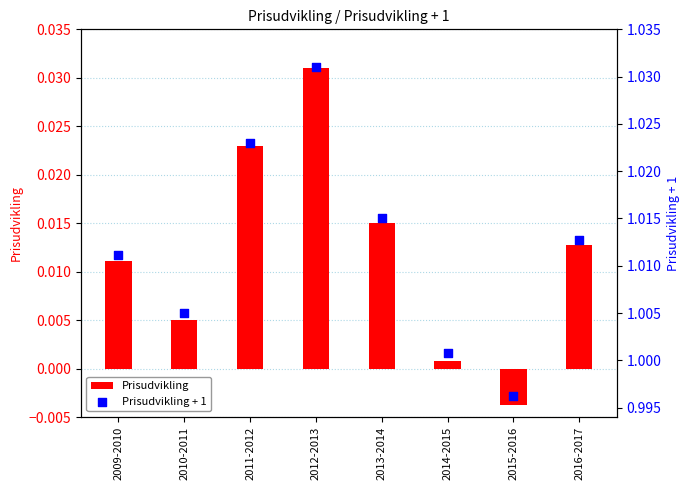

Which series reaches the minimum Y coordinate?

Prisudvikling